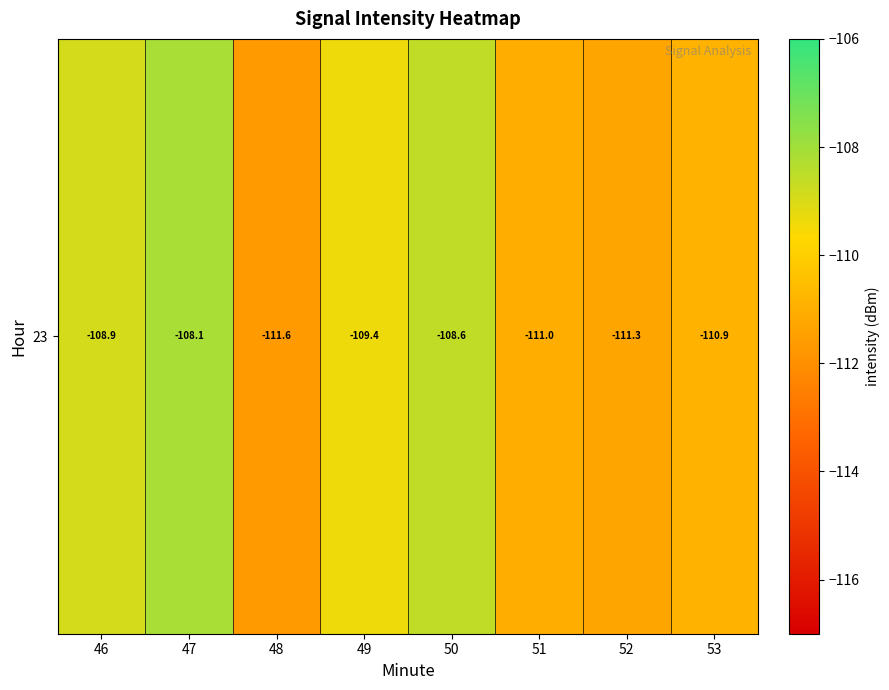

List the labels in order of value, smallest first.

48, 52, 51, 53, 49, 46, 50, 47